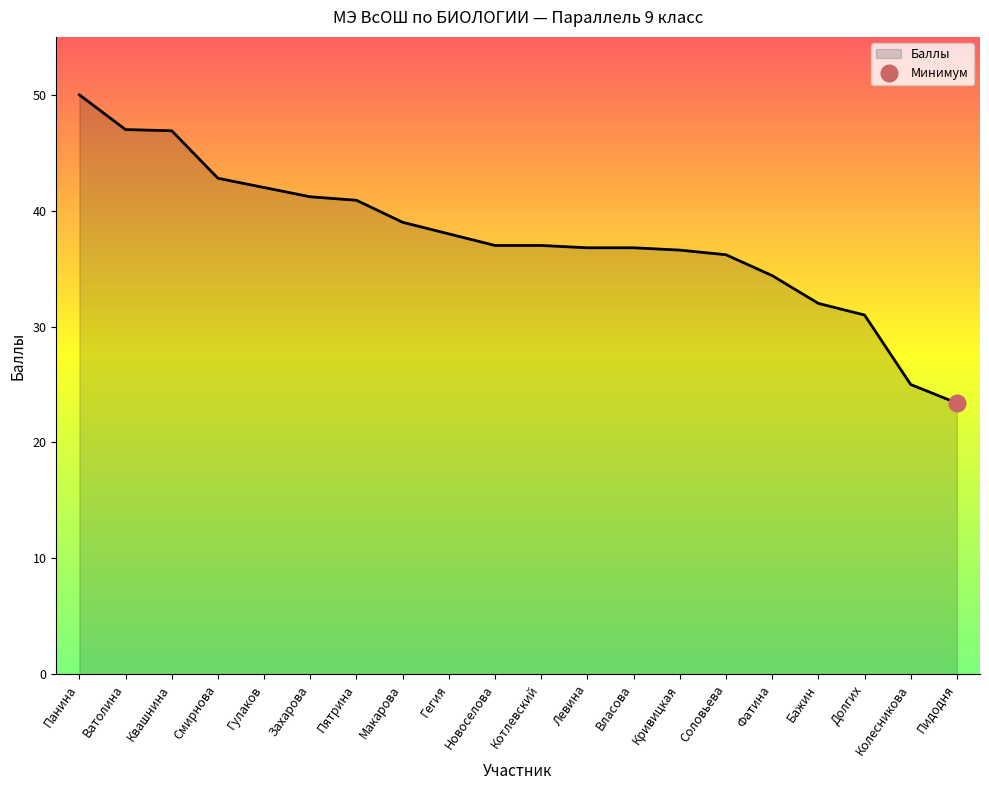

What is the change in value from Котлевский to Власова?

-0.2